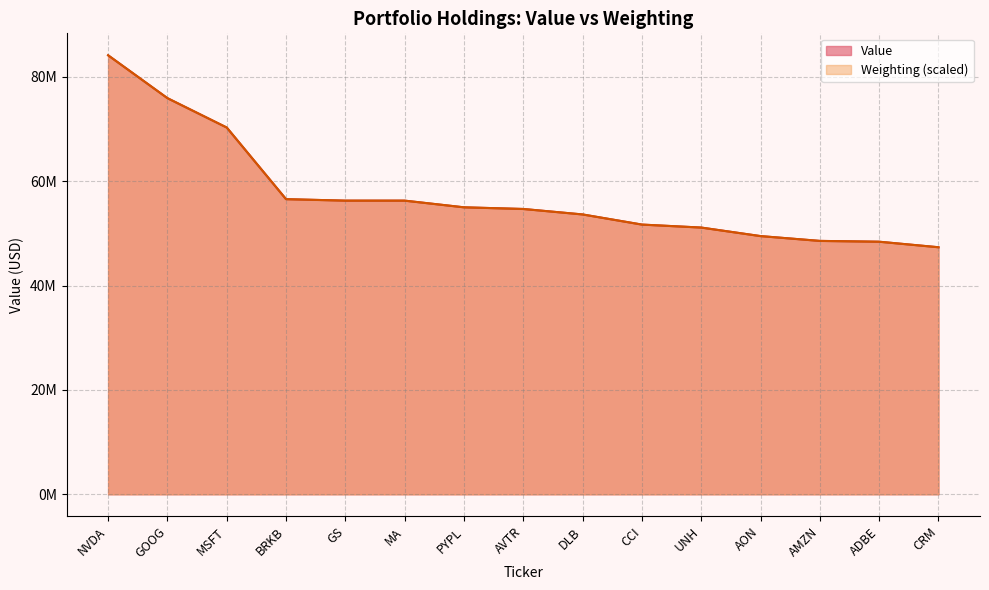

At which category is the sum across all series the highest?

NVDA